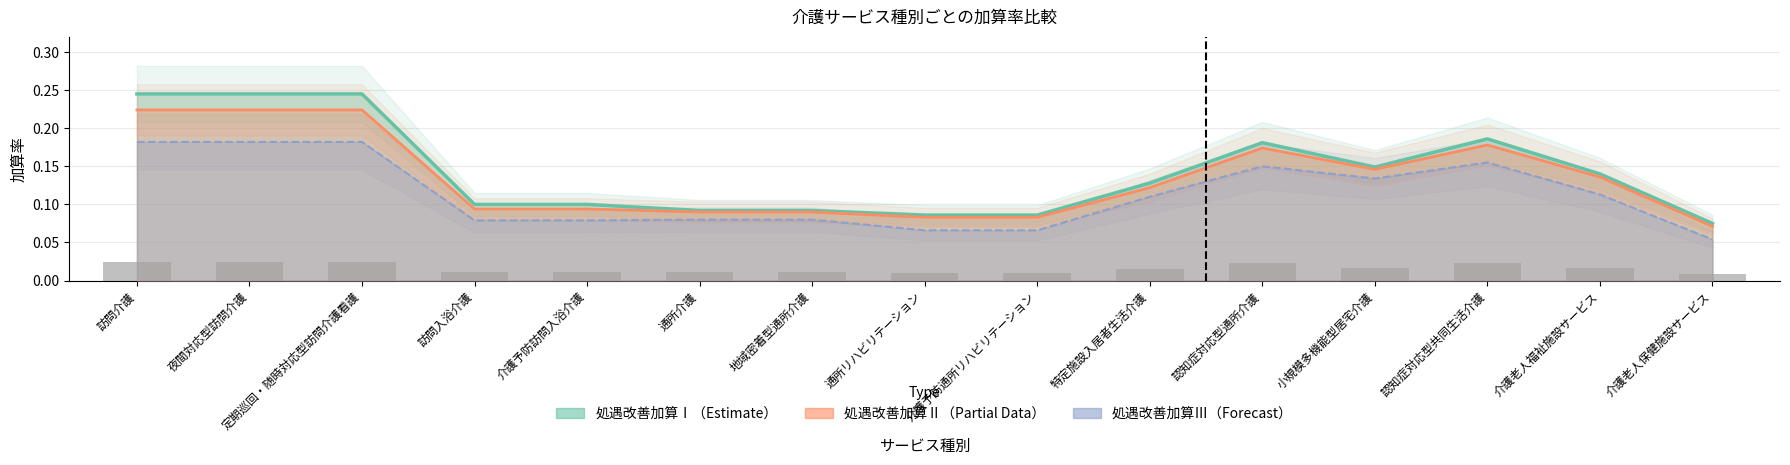

Count the number of data series in this chart.

4